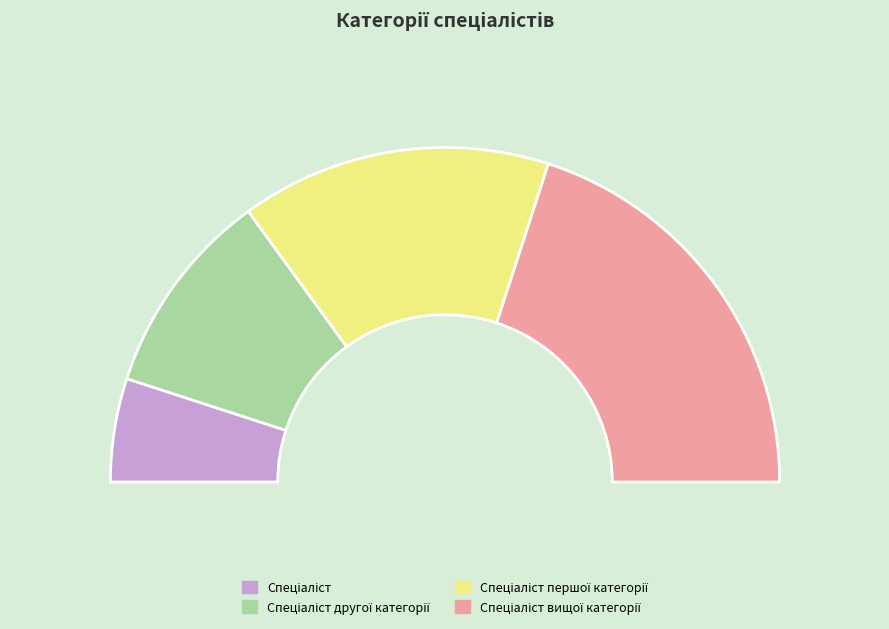

Count the number of slices in the pie.

4